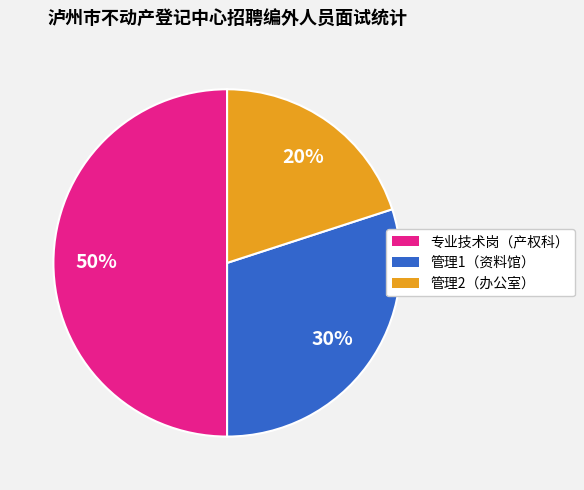

Does 管理2（办公室） account for over 50% of the chart?

No